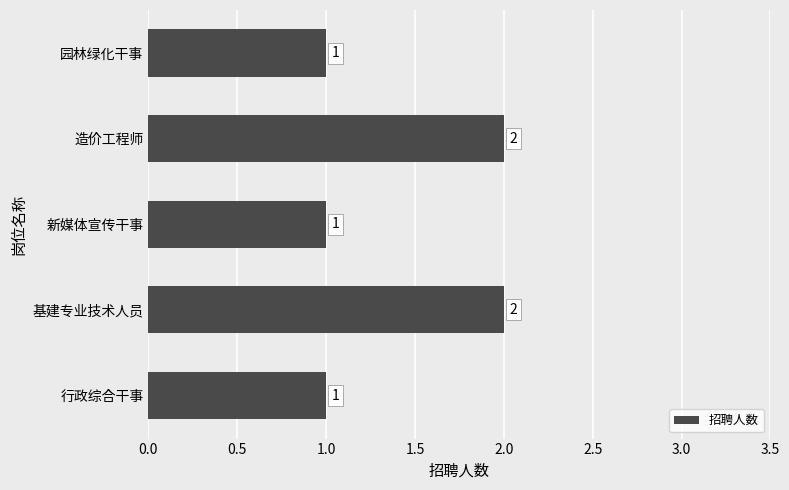

Does the chart contain stacked bars?

No